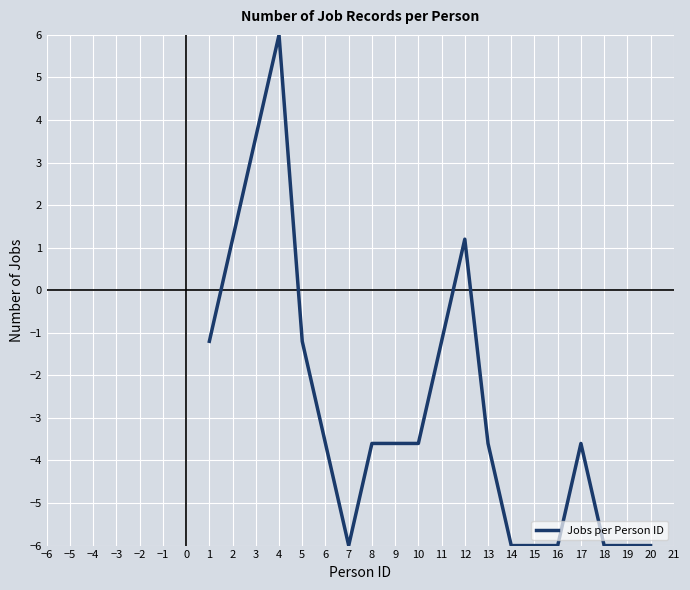

Where does the data first go above -3?

1